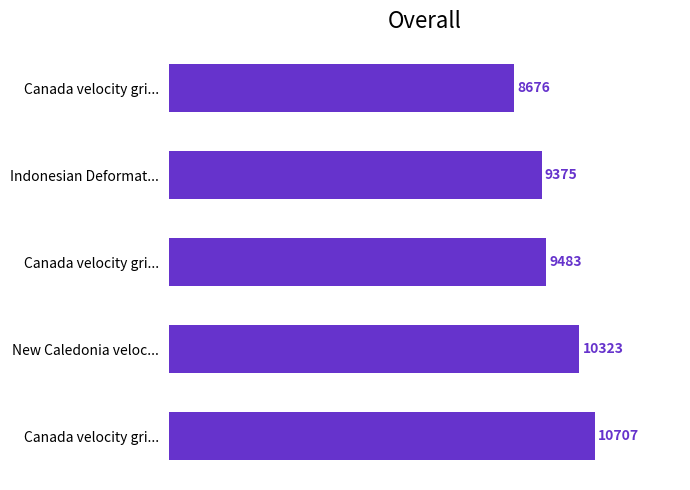

Count the number of data series in this chart.

1